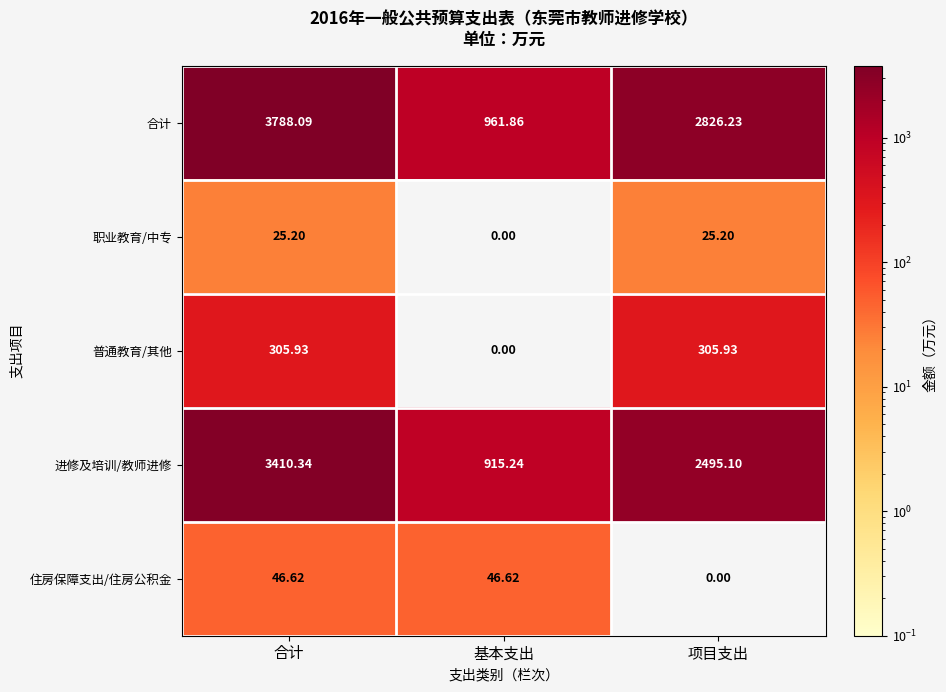

Which series changed the most between 基本支出 and 项目支出?

合计